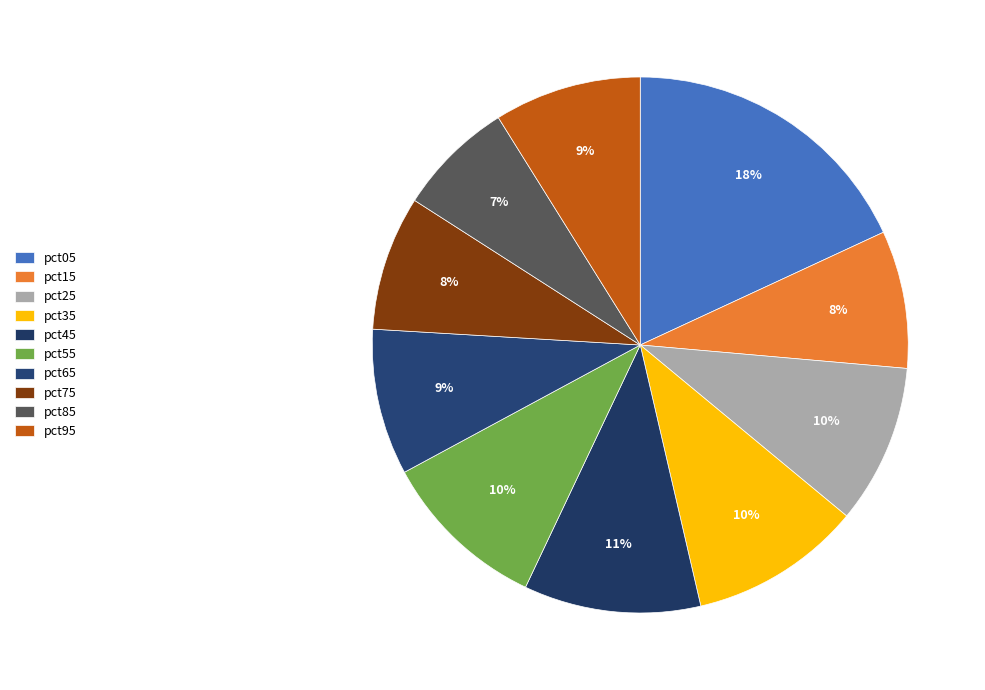

Rank the categories by value from lowest to highest.

pct85, pct75, pct15, pct65, pct95, pct25, pct55, pct35, pct45, pct05